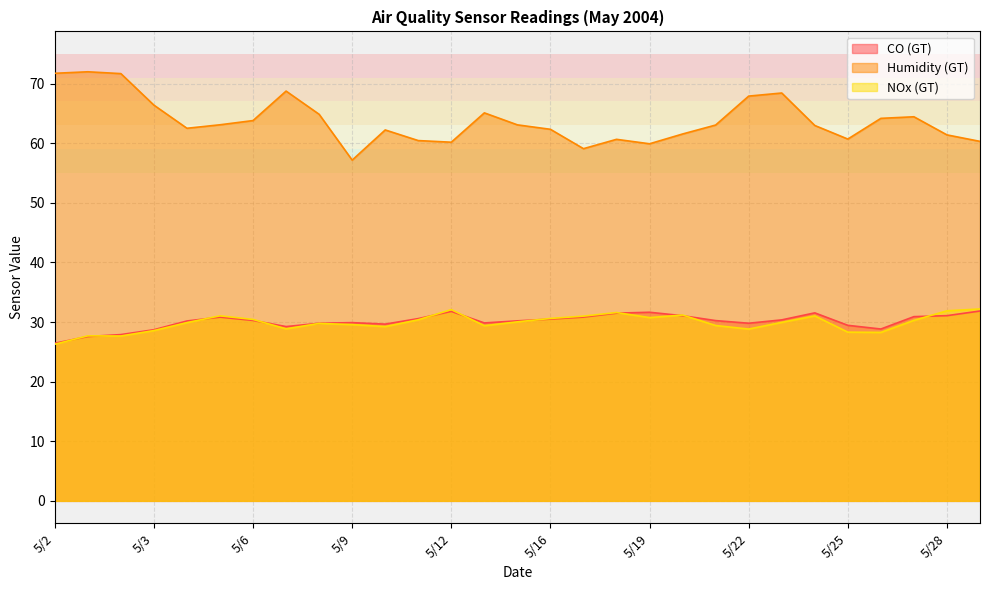

What is the value of the NOx (GT) point at the 18th from the left?

31.6